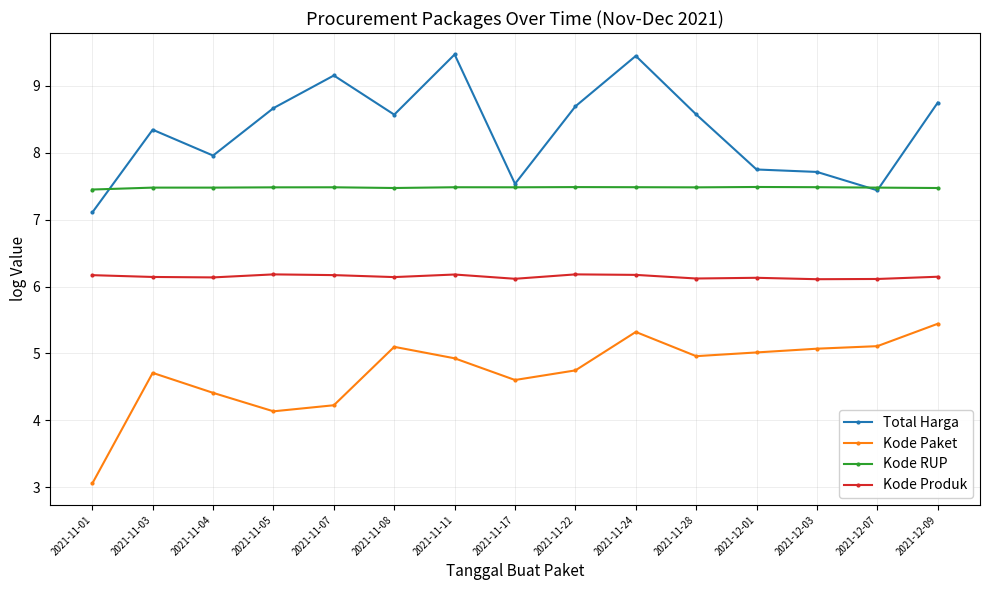

True or false: Kode Paket and Kode Produk cross at least once.

False